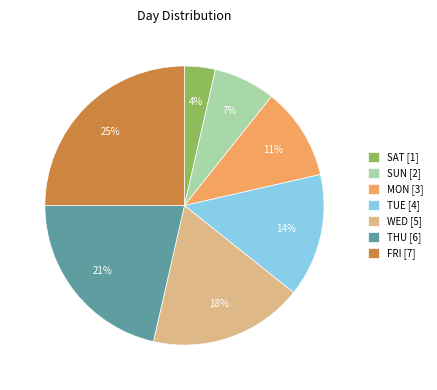

Does any single category account for the majority?

No